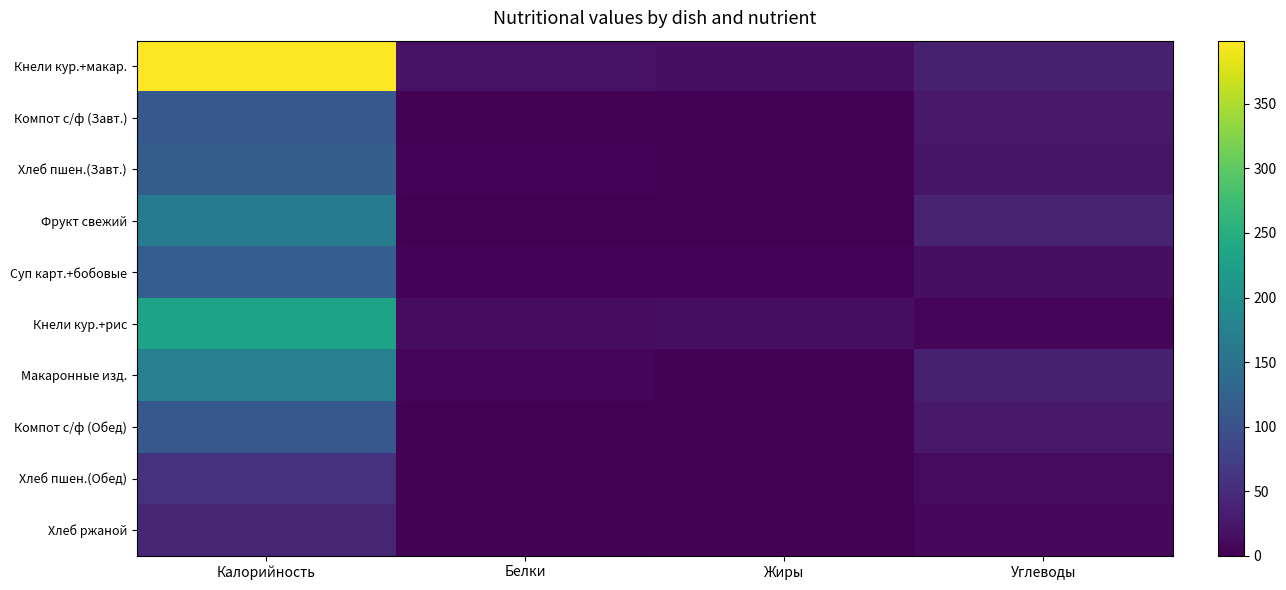

Reading right to left, what are all the values shown in this chart?

Кнели кур.+макар.: Углеводы=35.5	Жиры=16.6	Белки=19.7	Калорийность=398.9
Компот с/ф (Завт.): Углеводы=27.0	Жиры=0.0	Белки=0.5	Калорийность=110.0
Хлеб пшен.(Завт.): Углеводы=22.6	Жиры=0.4	Белки=3.8	Калорийность=118.0
Фрукт свежий: Углеводы=40.5	Жиры=0.0	Белки=0.8	Калорийность=165.0
Суп карт.+бобовые: Углеводы=16.1	Жиры=4.3	Белки=3.9	Калорийность=118.6
Кнели кур.+рис: Углеводы=5.9	Жиры=14.5	Белки=12.8	Калорийность=230.9
Макаронные изд.: Углеводы=34.8	Жиры=0.8	Белки=6.8	Калорийность=173.9
Компот с/ф (Обед): Углеводы=27.0	Жиры=0.0	Белки=0.5	Калорийность=110.0
Хлеб пшен.(Обед): Углеводы=11.3	Жиры=0.2	Белки=1.9	Калорийность=59.0
Хлеб ржаной: Углеводы=8.3	Жиры=0.3	Белки=1.6	Калорийность=43.5